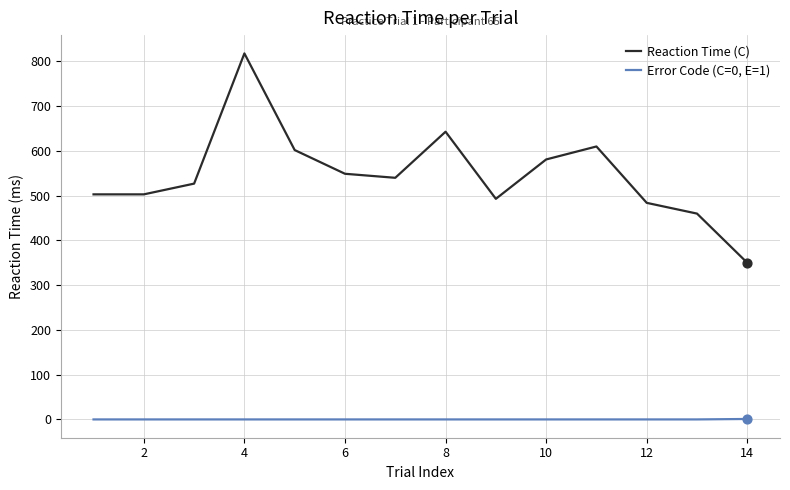

Which series has the largest range (max minus min)?

Reaction Time (C)